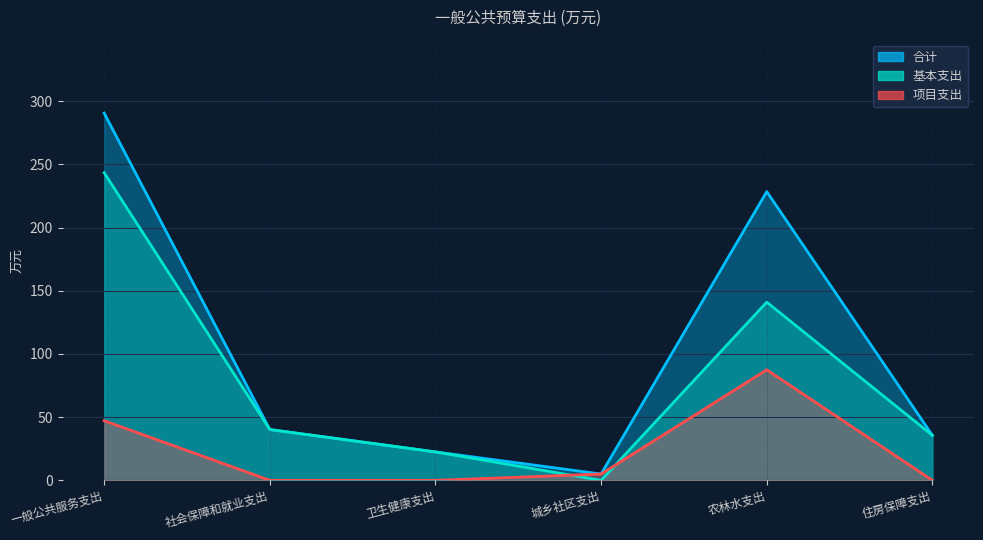

What is the greatest value displayed?

290.6